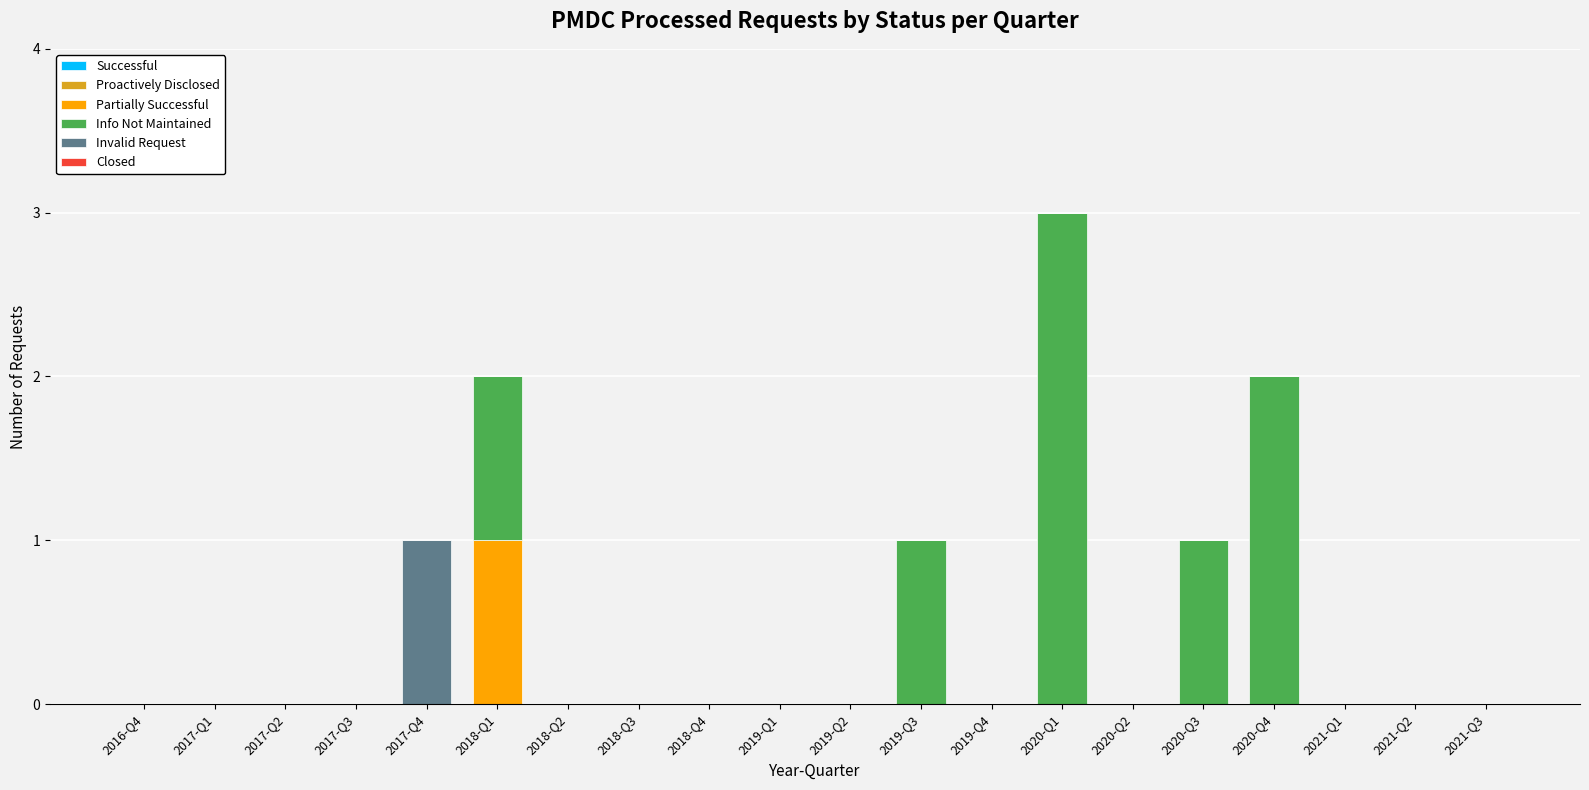

Is it true that Partially Successful equals 0 at 2020-Q3?

True